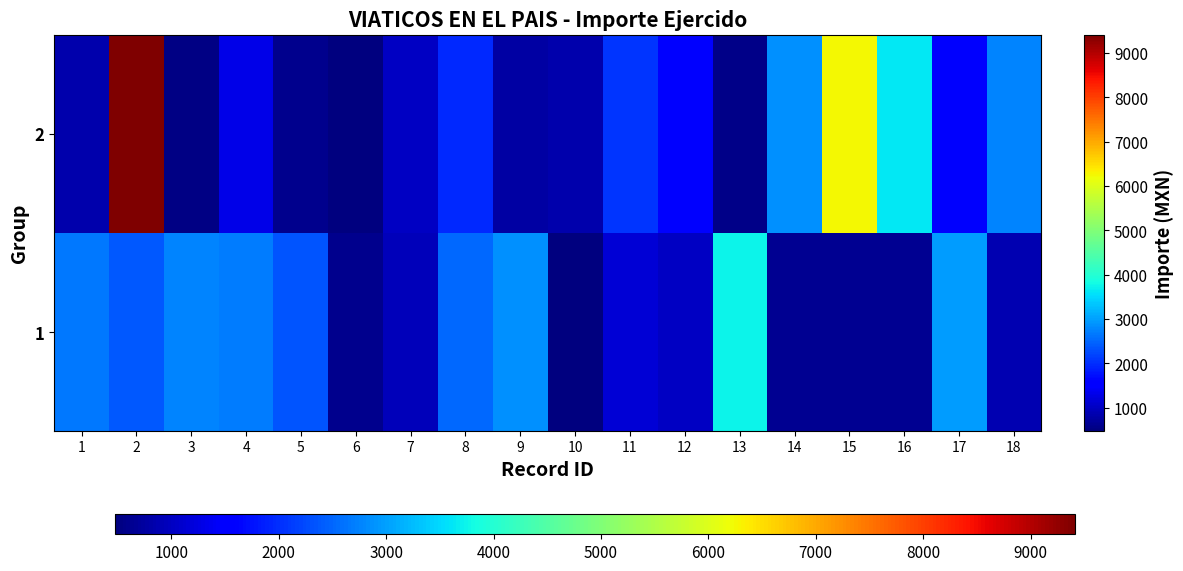

At how many categories does at least one series exceed 6607?

1